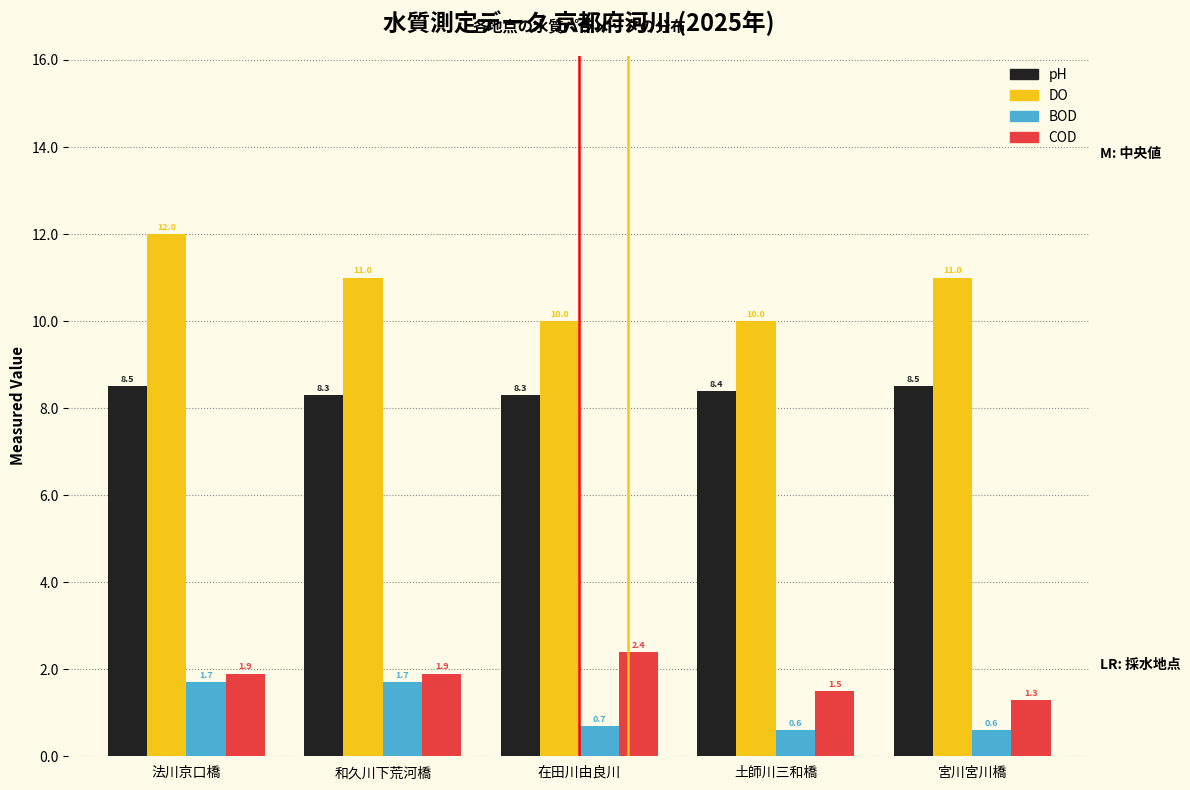

Reading right to left, extract all data points from this chart.

pH: 宮川宮川橋=8.5	土師川三和橋=8.4	在田川由良川=8.3	和久川下荒河橋=8.3	法川京口橋=8.5
DO: 宮川宮川橋=11.0	土師川三和橋=10.0	在田川由良川=10.0	和久川下荒河橋=11.0	法川京口橋=12.0
BOD: 宮川宮川橋=0.6	土師川三和橋=0.6	在田川由良川=0.7	和久川下荒河橋=1.7	法川京口橋=1.7
COD: 宮川宮川橋=1.3	土師川三和橋=1.5	在田川由良川=2.4	和久川下荒河橋=1.9	法川京口橋=1.9